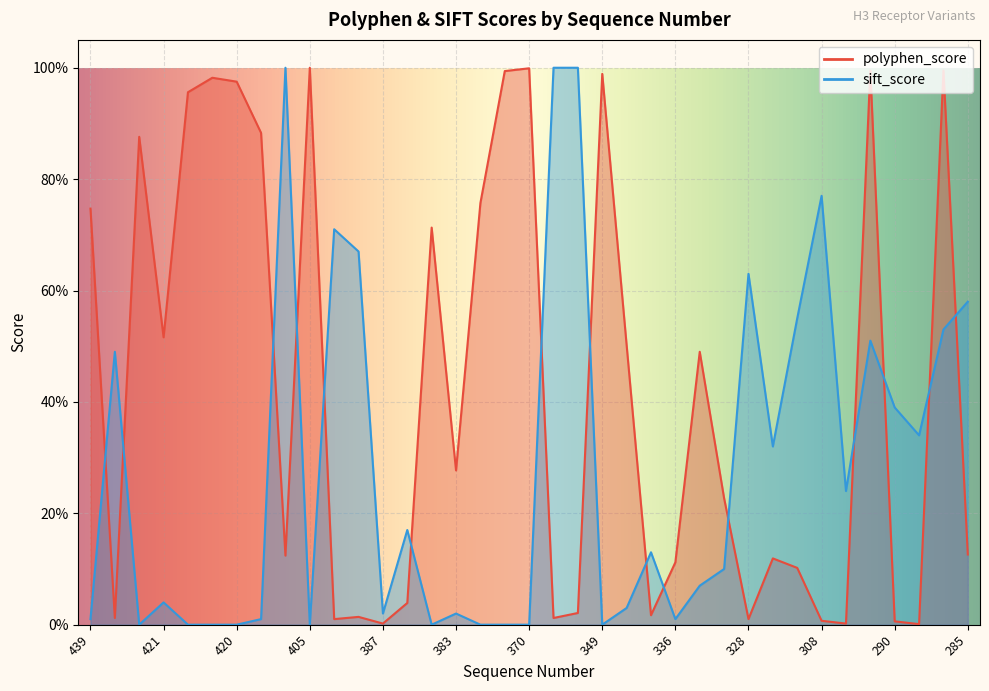

What is the highest value of the polyphen_score series?

1.0